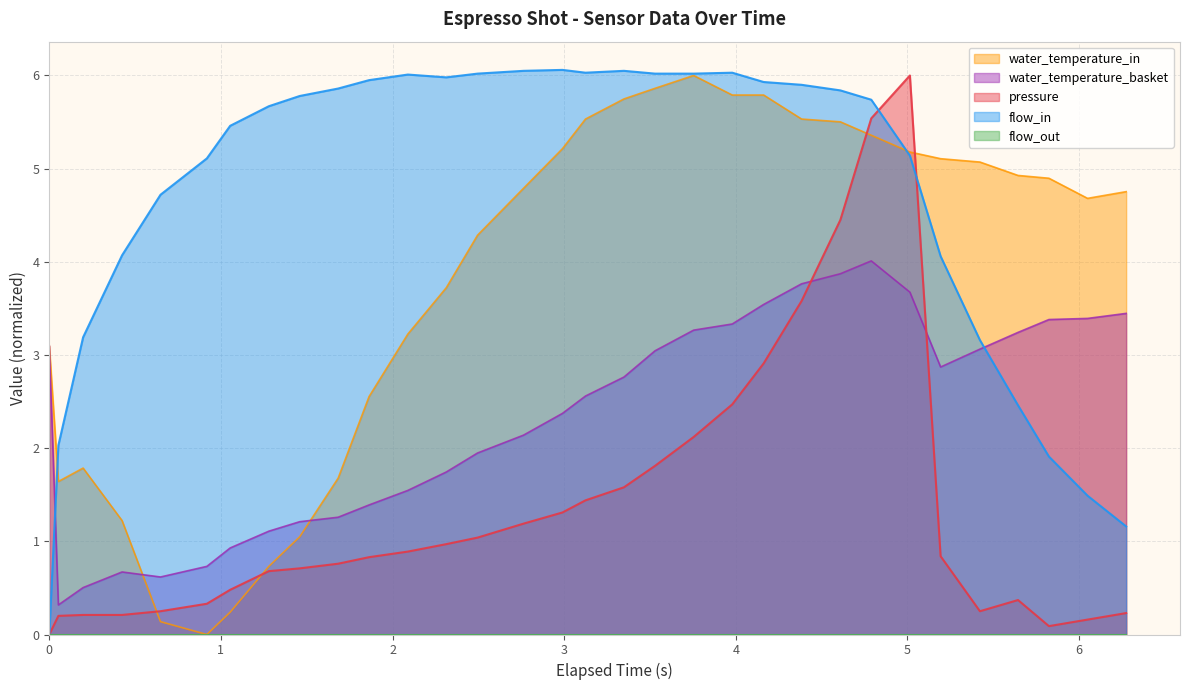

Which series has the largest total across all categories?

flow_in